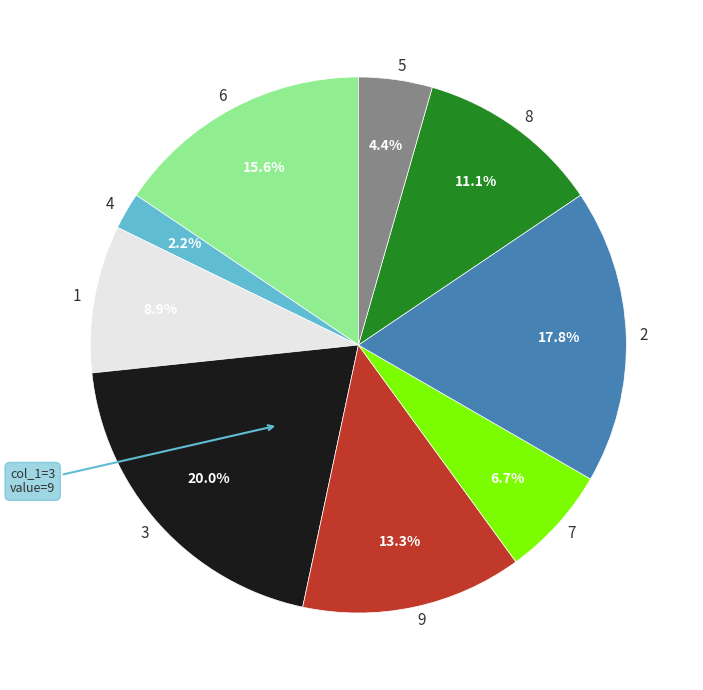

Rank the categories by value from lowest to highest.

4, 5, 7, 1, 8, 9, 6, 2, 3